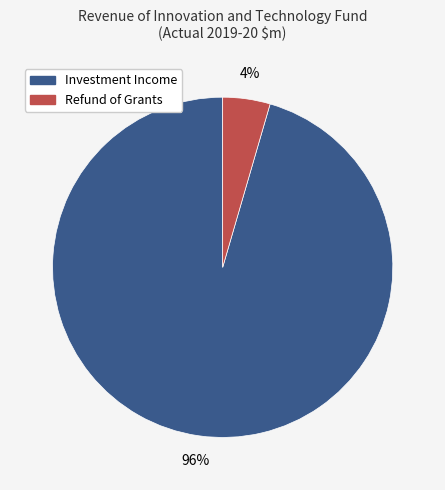

Combined, do Refund of Grants and Investment Income account for over 50%?

Yes